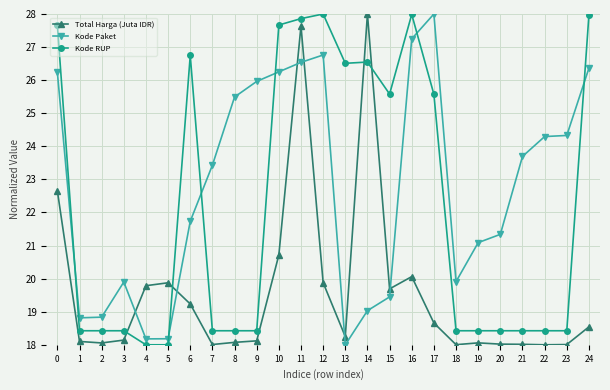

How many categories are shown in the chart?

25